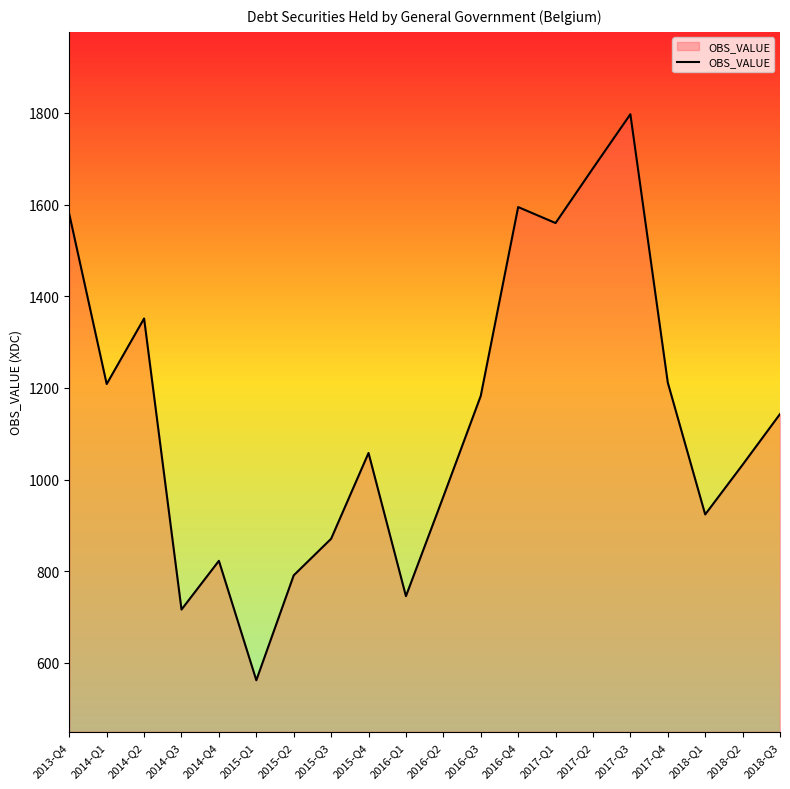

Which category has the lowest value across all series?

2015-Q1